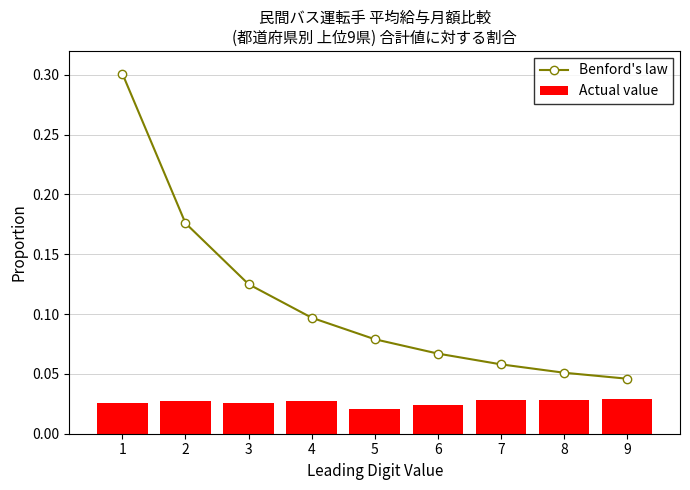

The value of Actual value at 2 is 0.0. True or false?

False